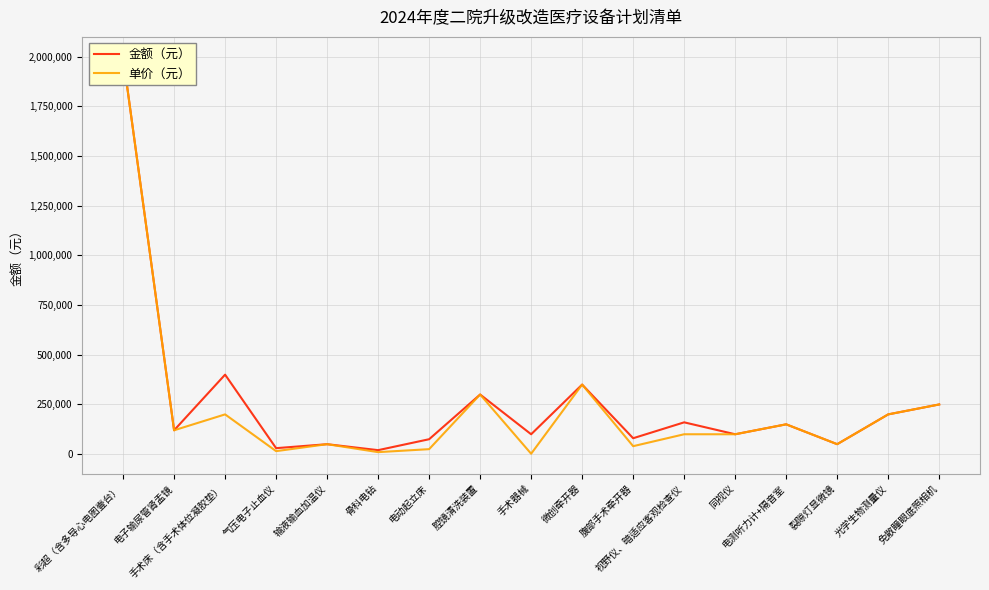

What is the label of the 10th point from the left?

微创牵开器